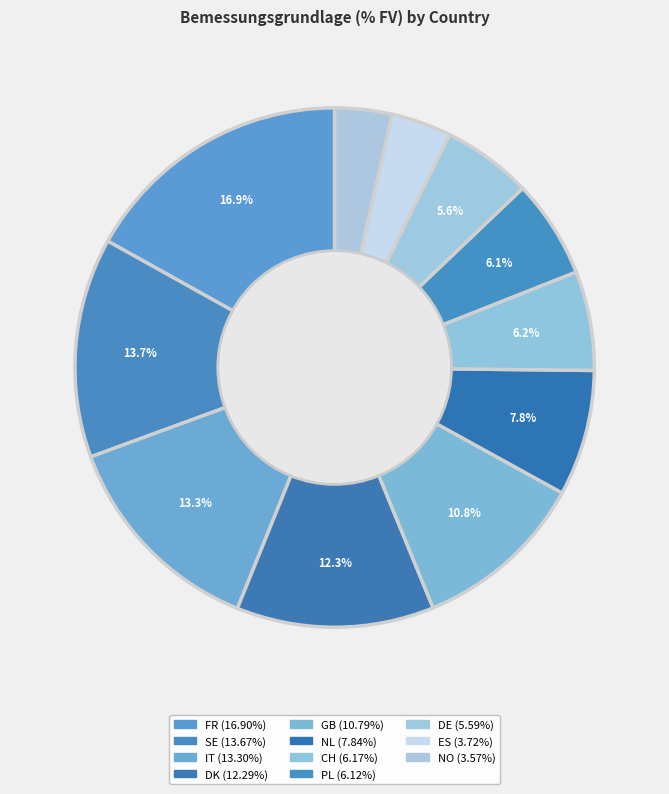

Approximately how many times larger is the value at NO compared to FR?

0.2